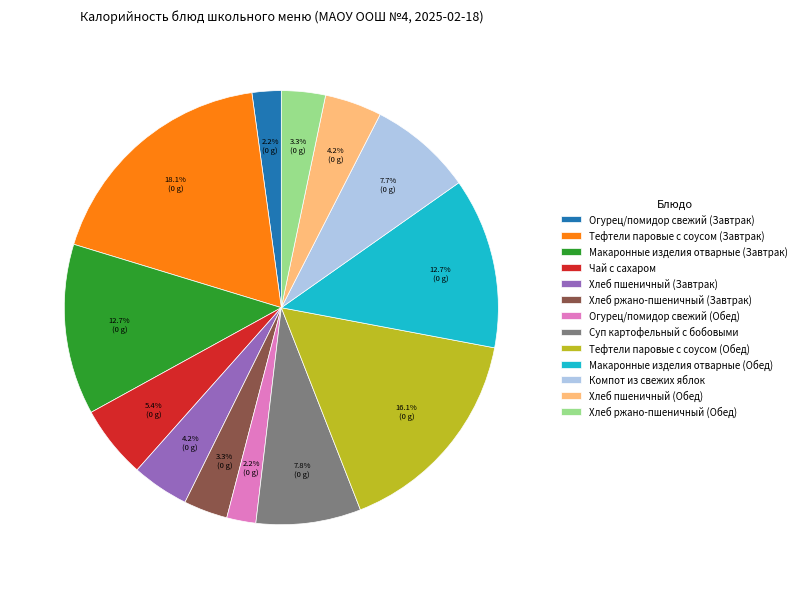

Between Огурец/помидор свежий (Обед) and Тефтели паровые с соусом (Обед), which is larger?

Тефтели паровые с соусом (Обед)